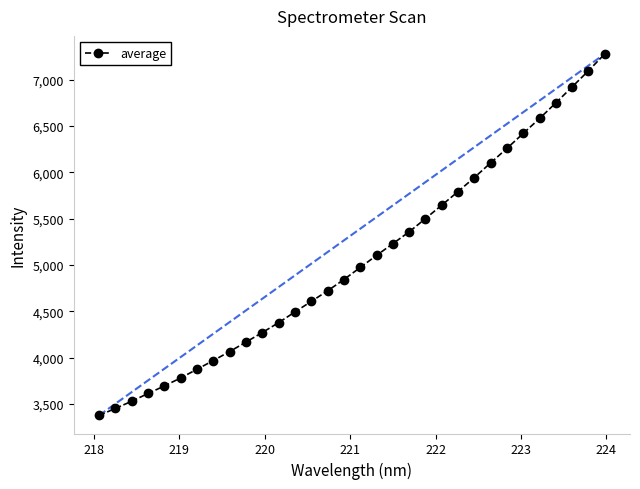

What is the smallest value displayed?

3374.6